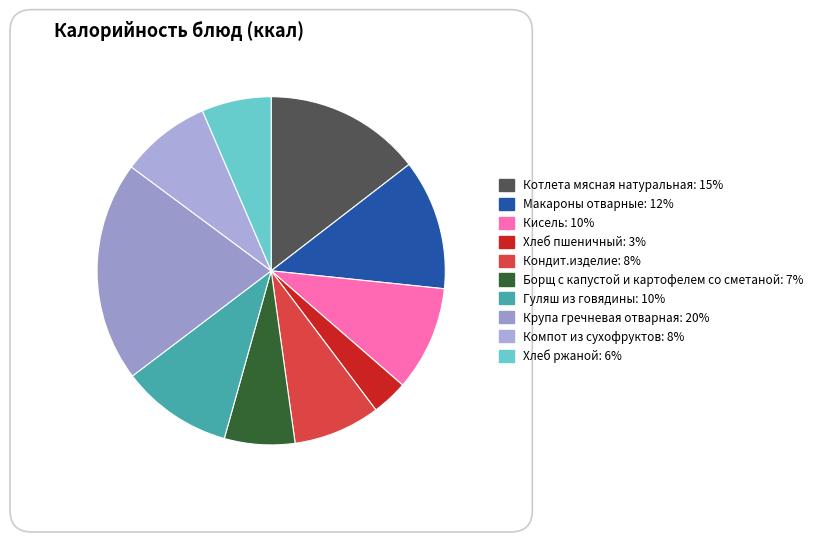

To the nearest percent, what is the combined percentage of Кисель and Крупа гречневая отварная?

30%